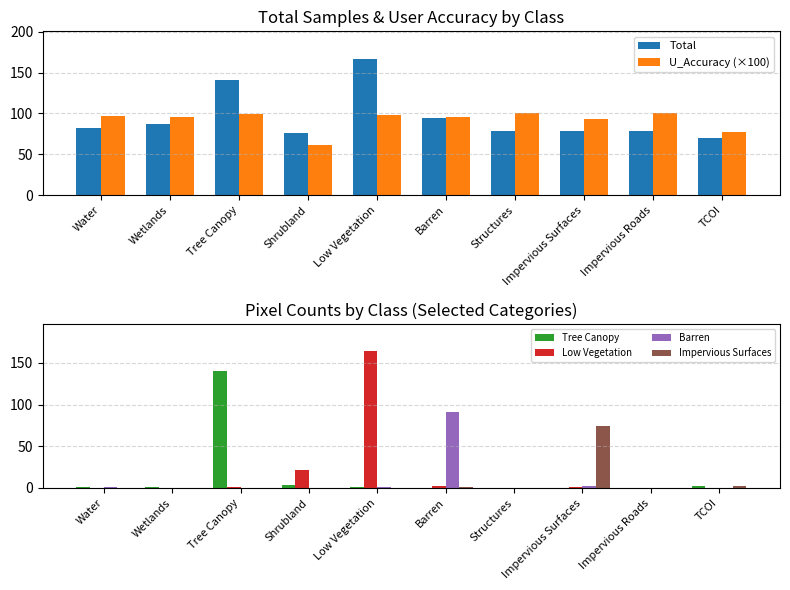

What is the label of the 10th bar from the left?

TCOI